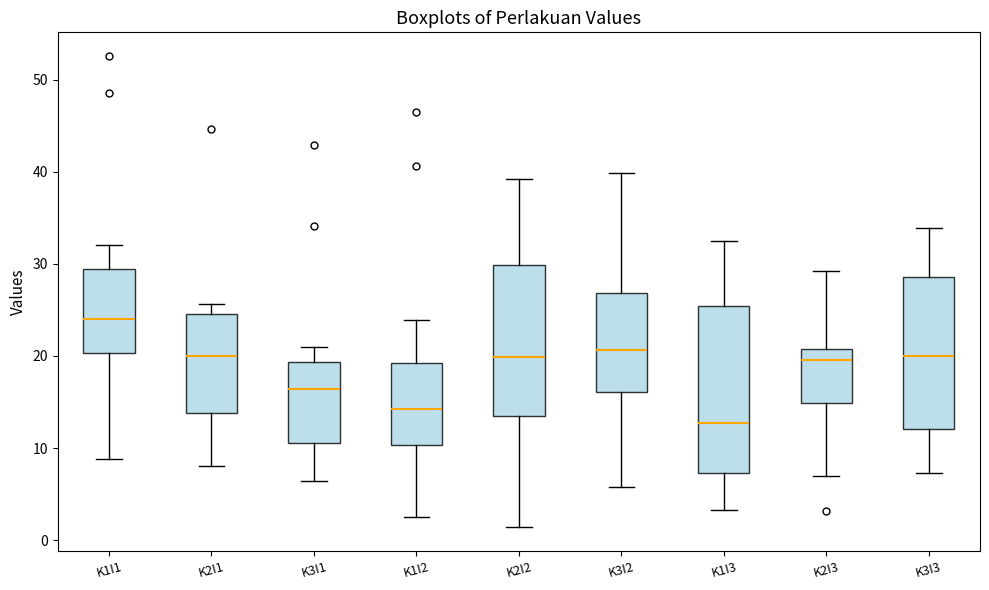

Reading left to right, transcribe this box plot: for each box, give where its median line is, the range the box spans, and where its two whiskers end, as read against the y-axis. The values are not printed on the chart, so give them approximately, as read against the axis.

K1I1: median 24, box 20 to 29, whiskers 9 to 32
K2I1: median 20, box 14 to 25, whiskers 8 to 26
K3I1: median 16, box 11 to 19, whiskers 6 to 21
K1I2: median 14, box 10 to 19, whiskers 3 to 24
K2I2: median 20, box 13 to 30, whiskers 1 to 39
K3I2: median 21, box 16 to 27, whiskers 6 to 40
K1I3: median 13, box 7 to 25, whiskers 3 to 32
K2I3: median 20, box 15 to 21, whiskers 7 to 29
K3I3: median 20, box 12 to 29, whiskers 7 to 34